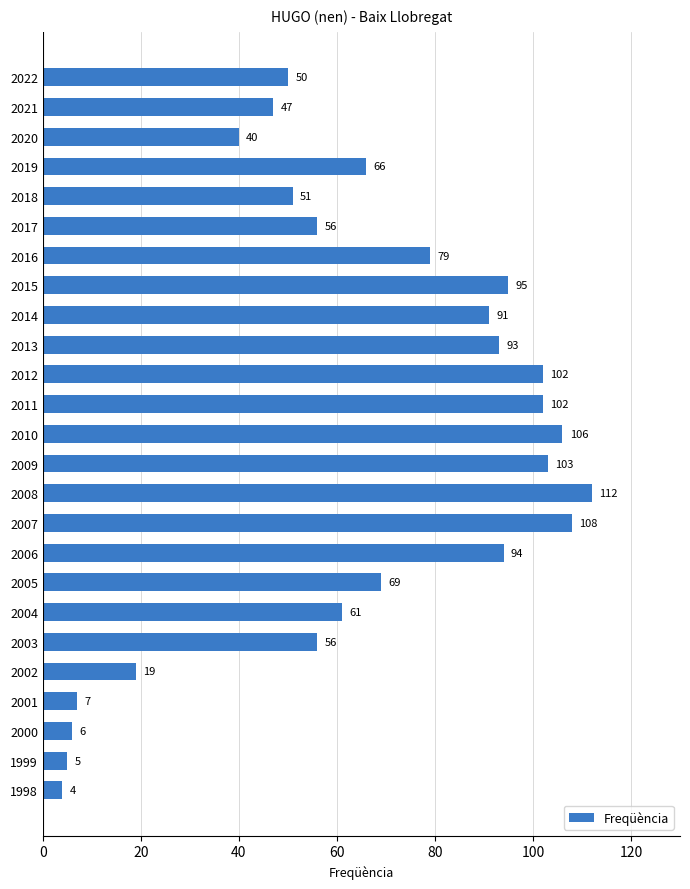

Reading bottom to top, transcribe all the data shown in this chart.

4	5	6	7	19	56	61	69	94	108	112	103	106	102	102	93	91	95	79	56	51	66	40	47	50